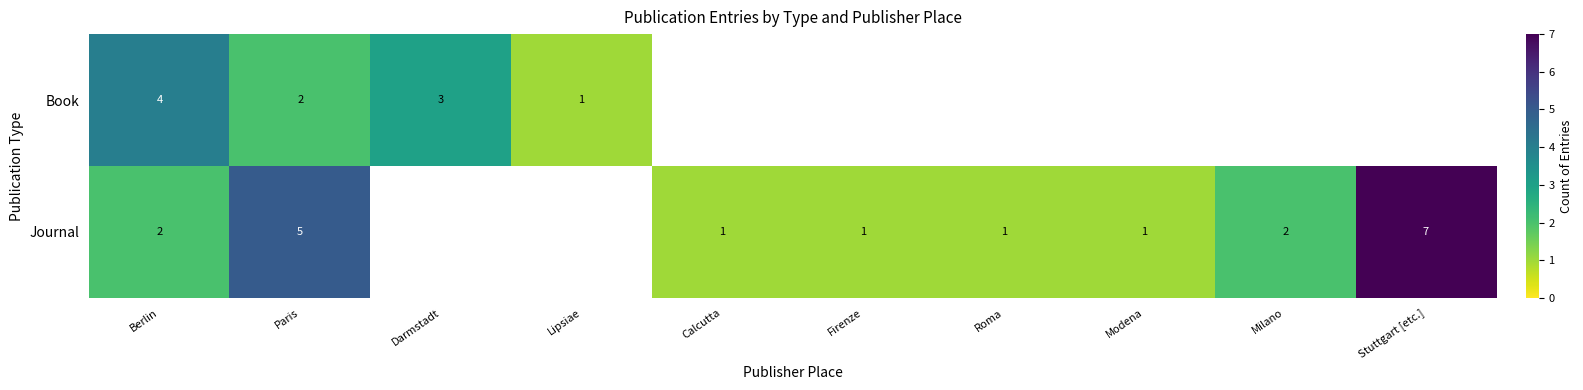

True or false: Book has a value of 4 at Berlin.

True